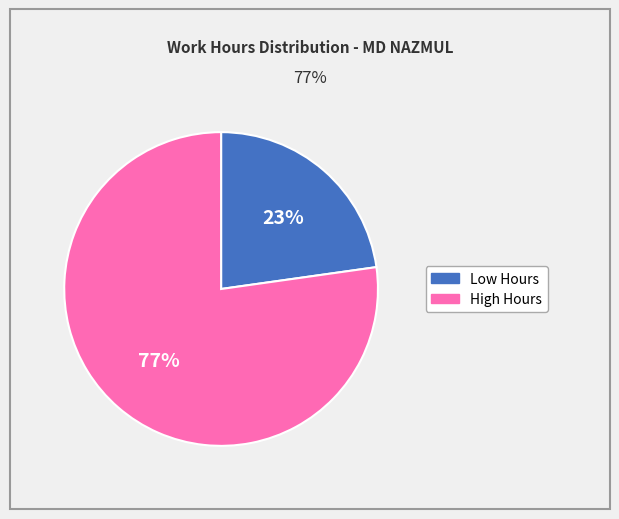

To the nearest percent, what is the difference between the largest and smallest slice percentages?

54%